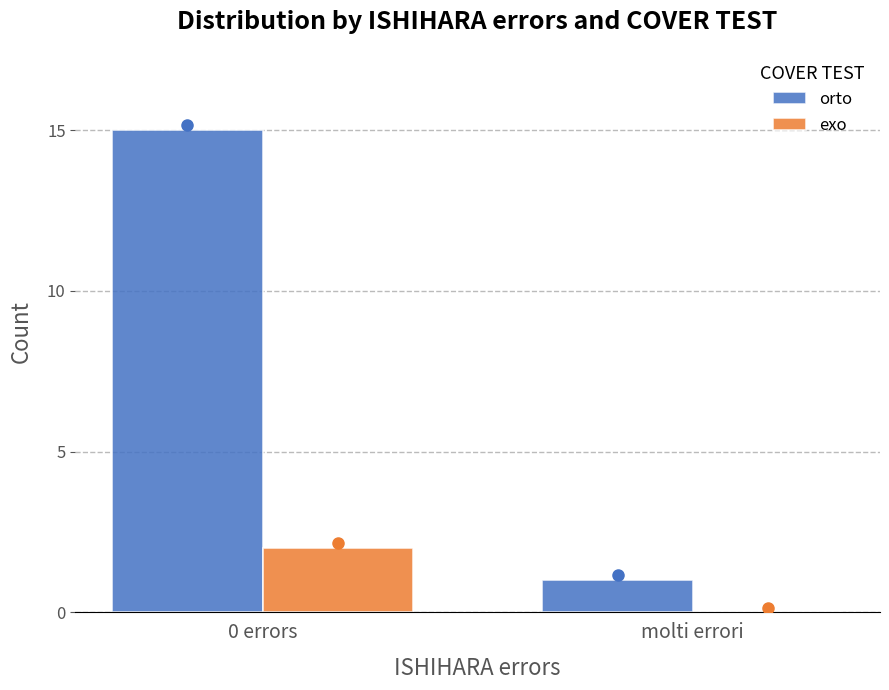

How many series are shown in this chart?

2